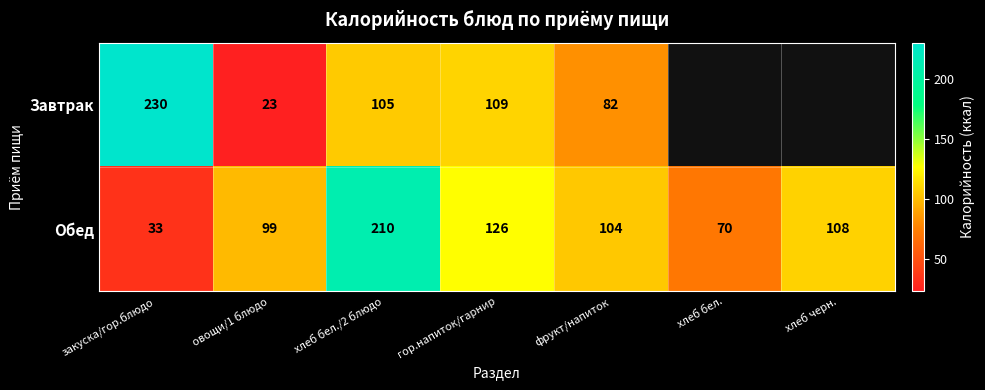

At which label does Обед reach its peak?

хлеб бел./2 блюдо